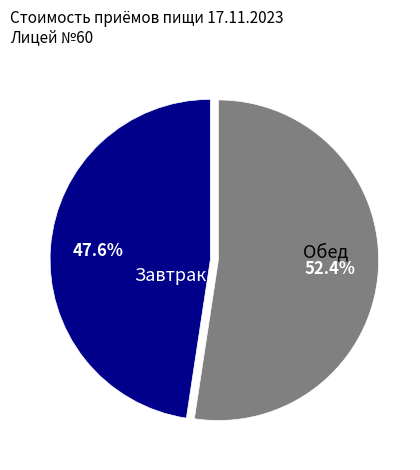

Does any single category account for the majority?

Yes